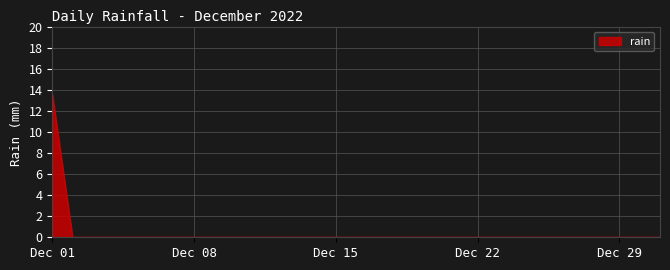

What is the difference between the maximum and minimum values?

13.6